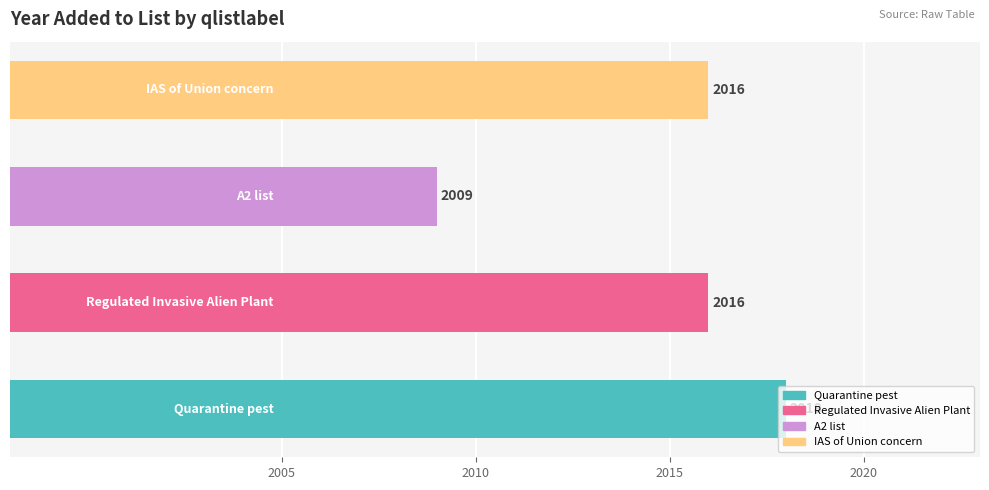

Count the values in the range 2016 to 2018.

3